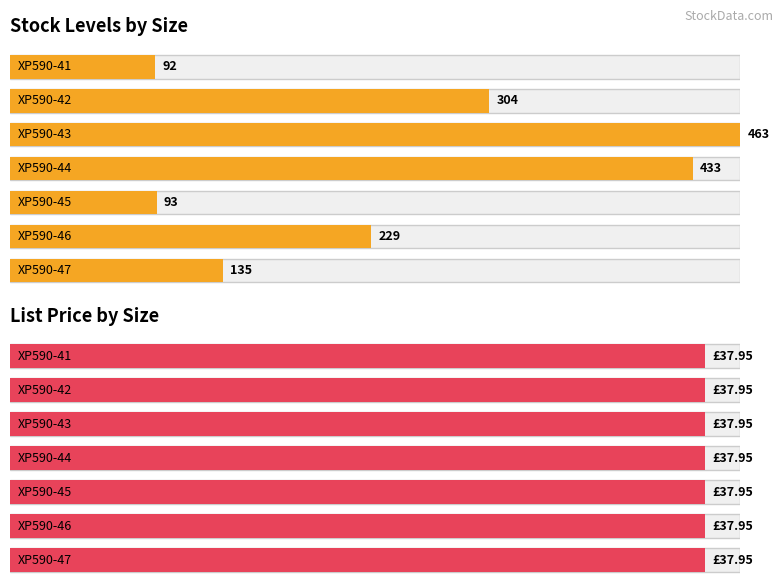

At which category is the sum across all series the highest?

XP590-43